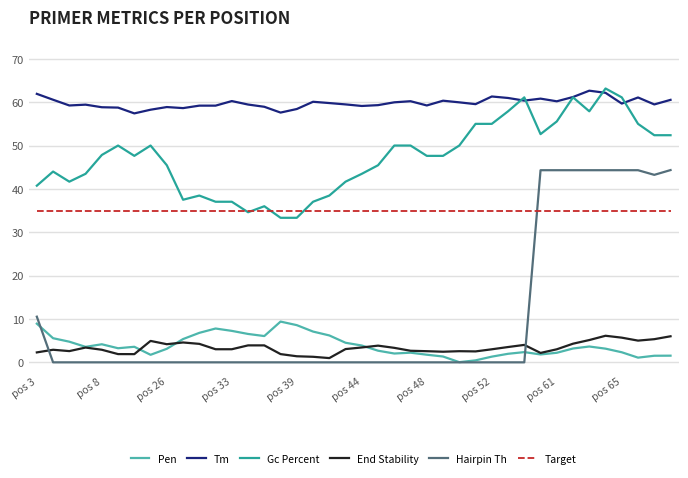

What is the highest value of the End Stability series?

6.1